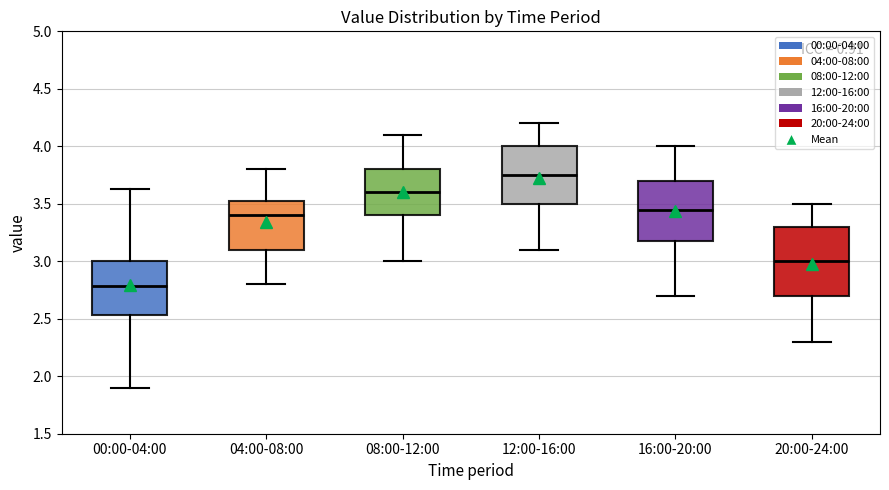

Which box has the lowest median line?

00:00-04:00